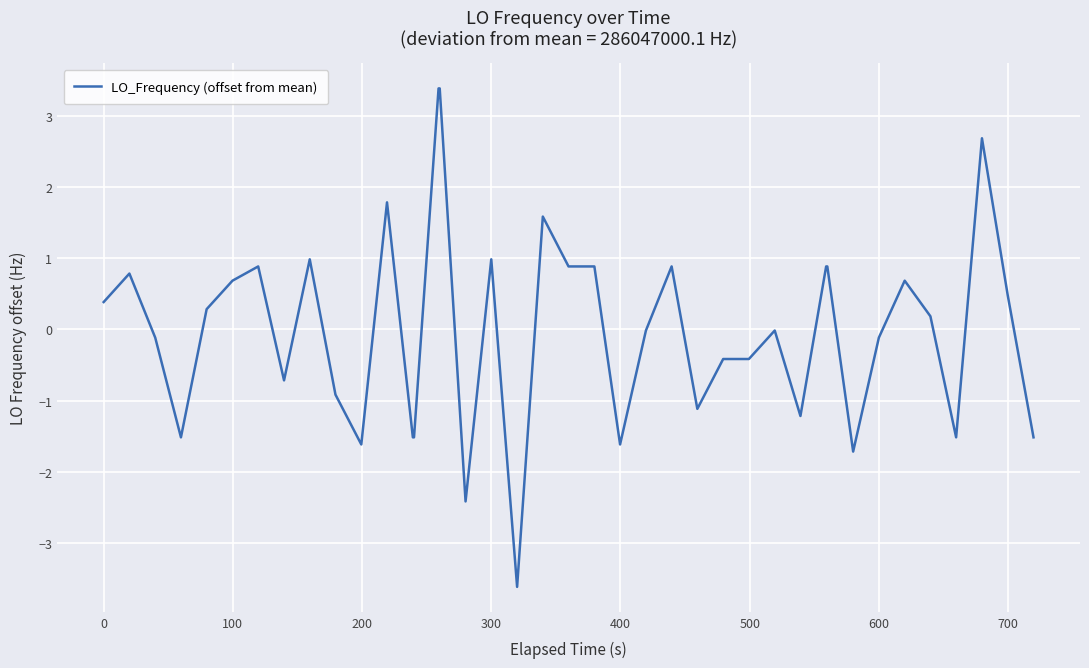

What is the greatest value displayed?

3.4